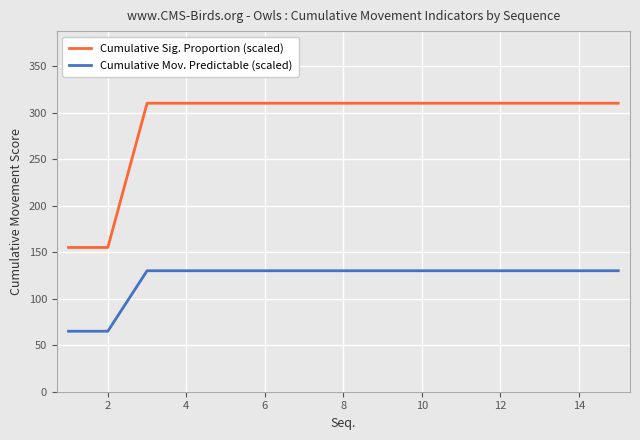

True or false: Cumulative Sig. Proportion (scaled) and Cumulative Mov. Predictable (scaled) cross at least once.

False